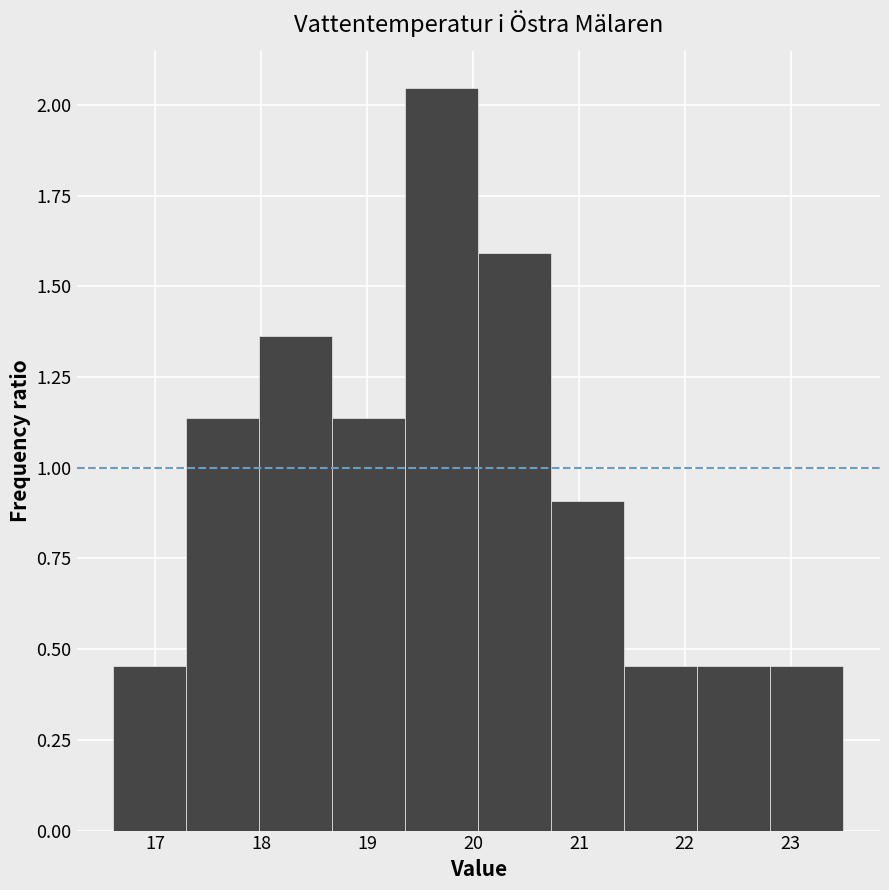

Reading left to right, list every bar in this chart as the range it spans on the x-axis followed by its height. Neither the bar edges nor the heights are printed on the chart, so give them approximately, as read against the axes.

16.60 to 17.29: 0.45
17.29 to 17.98: 1.15
17.98 to 18.67: 1.35
18.67 to 19.36: 1.15
19.36 to 20.05: 2.05
20.05 to 20.74: 1.60
20.74 to 21.43: 0.90
21.43 to 22.12: 0.45
22.12 to 22.81: 0.45
22.81 to 23.50: 0.45